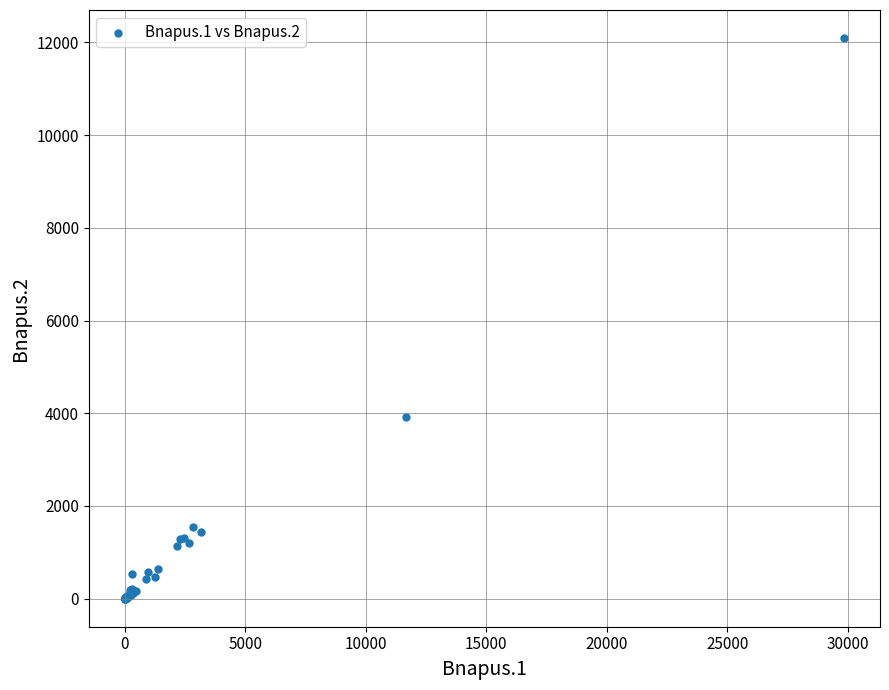

What Y value in the scatter plot is closest to 6047?

3914